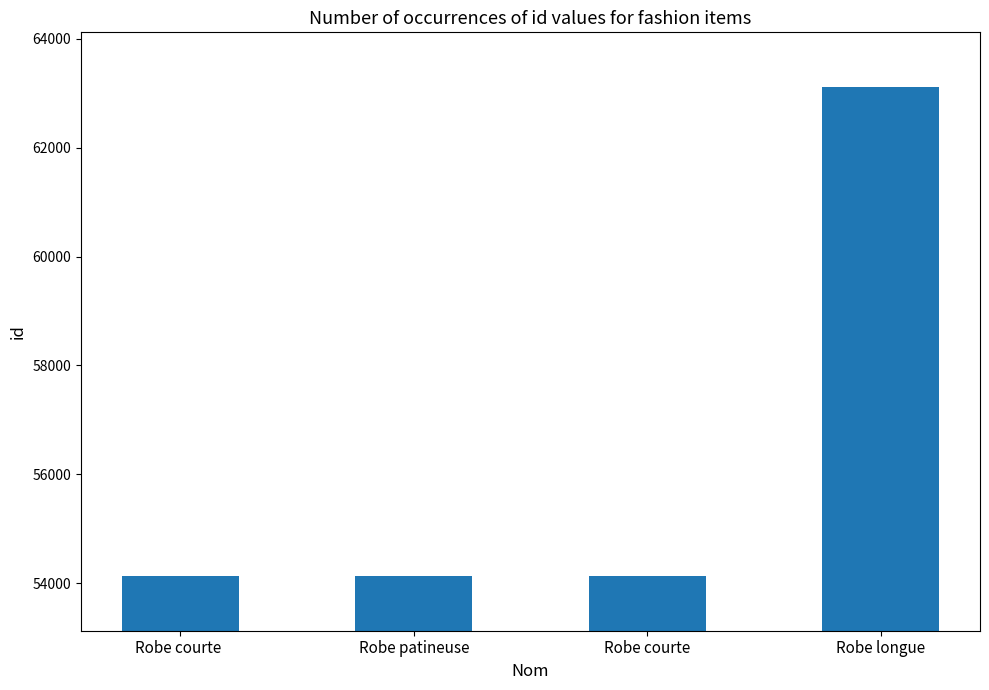

Is it true that the value at Robe courte is 89692?

False